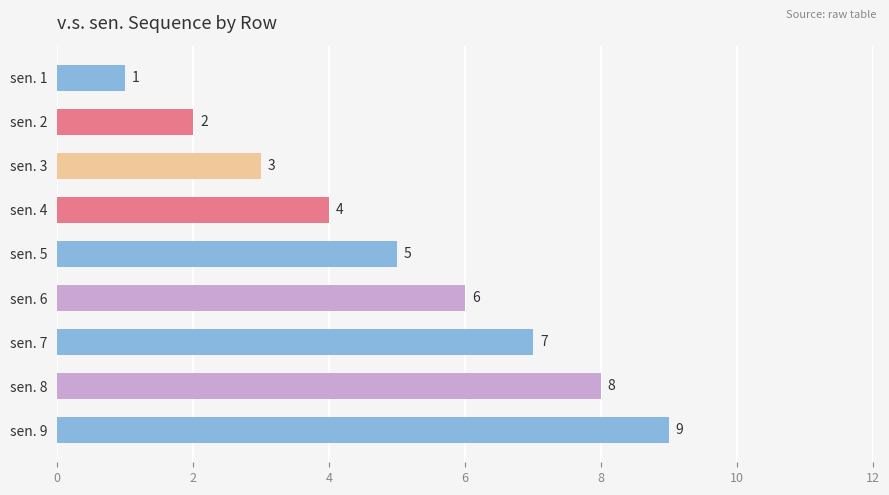

The value at sen. 4 is 4. True or false?

True